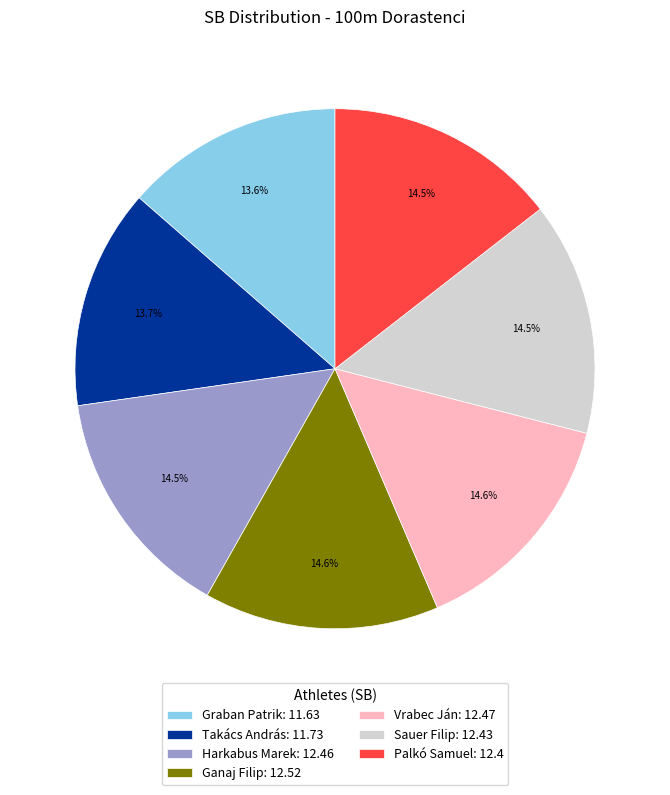

What portion of the pie excludes Sauer Filip?

85.5%